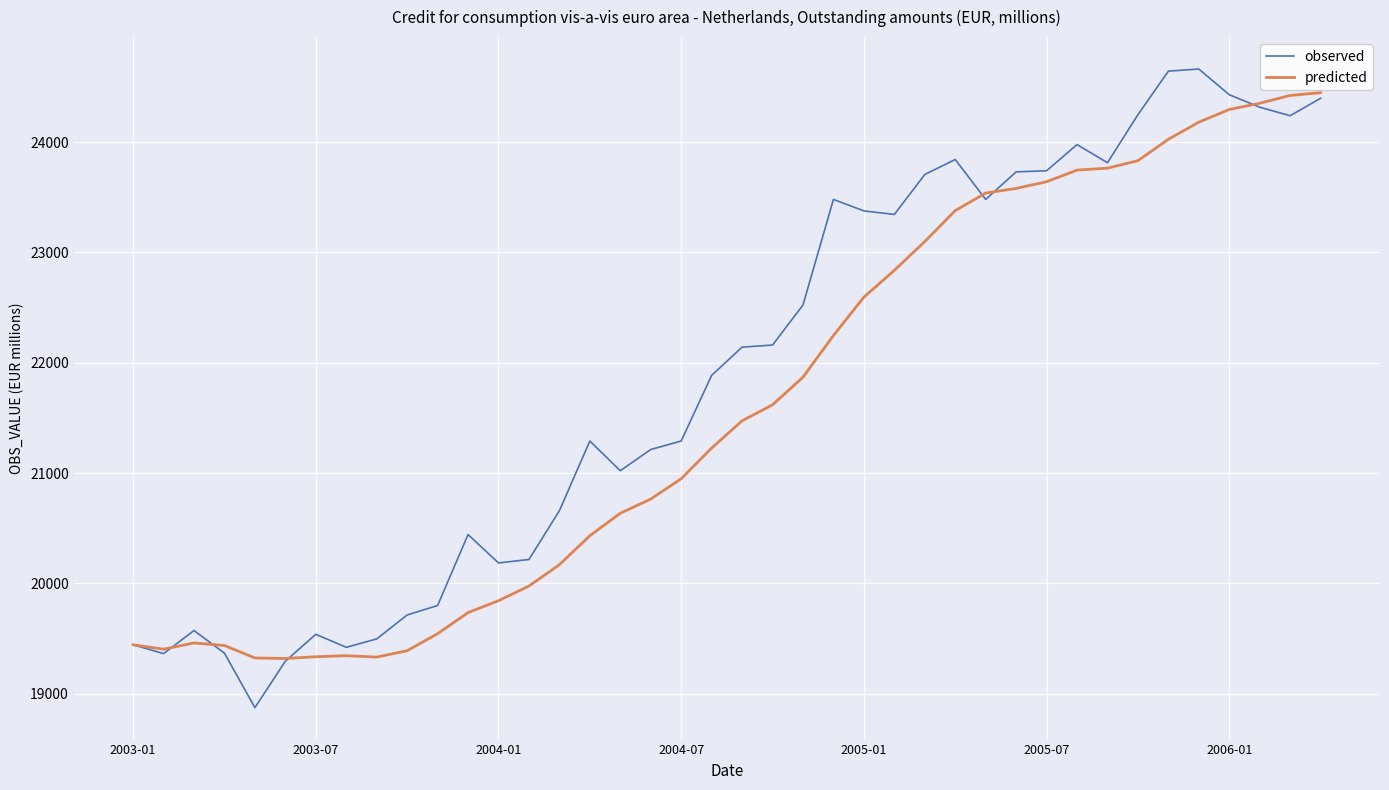

Which series has the largest range (max minus min)?

observed